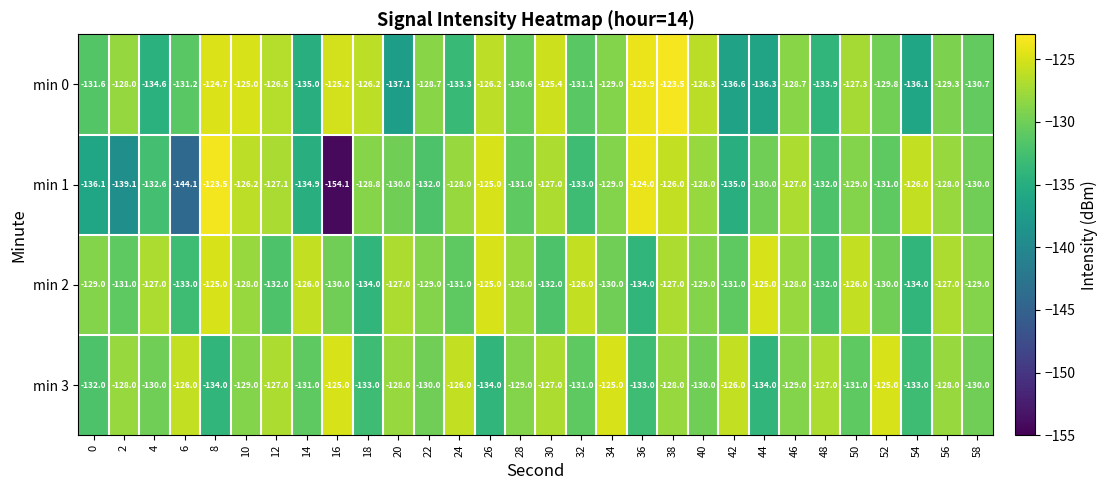

Is it true that min 1 equals -168.3 at 56?

False